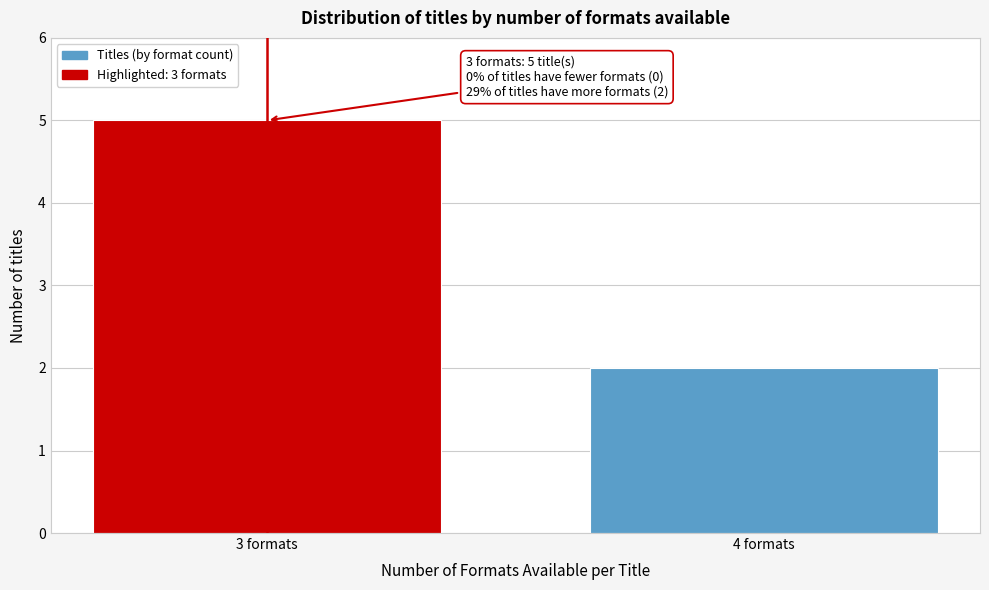

Reading left to right, transcribe all the data shown in this chart.

5	2